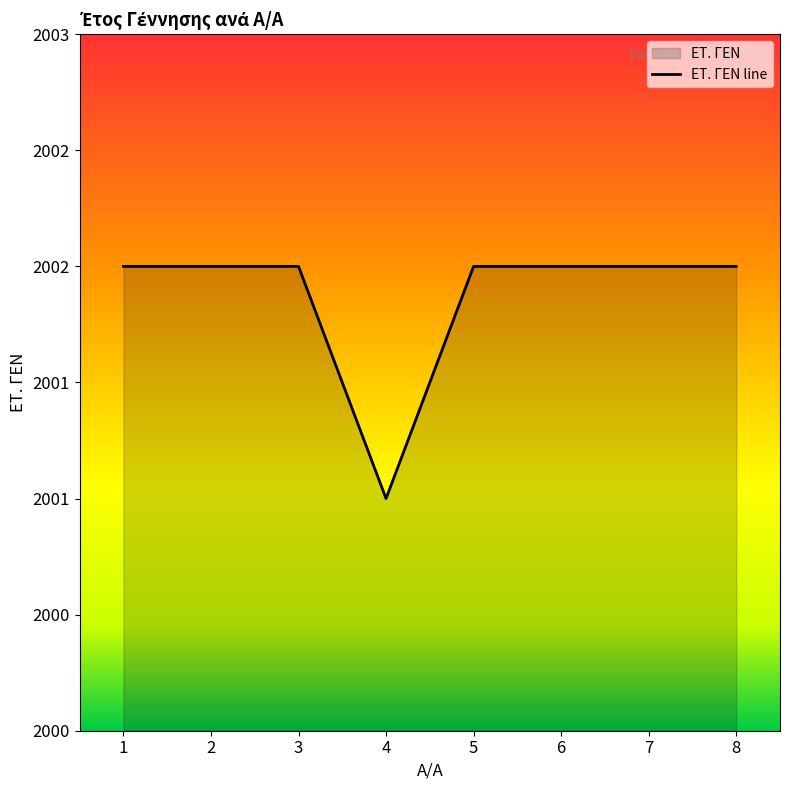

At which category does the chart reach its minimum across all series?

4